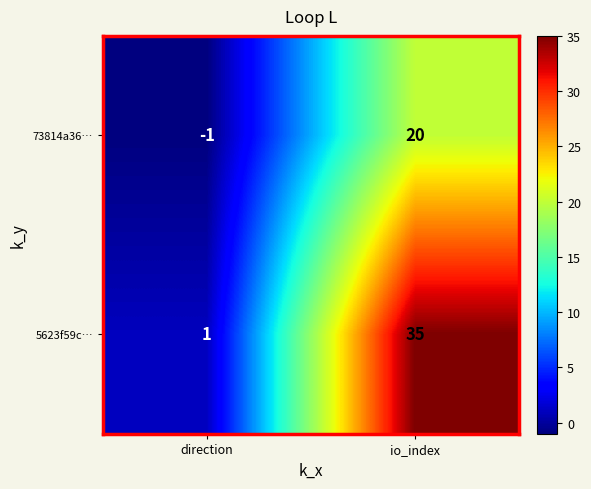

Where is 73814a36… nearest to the value 9?

direction